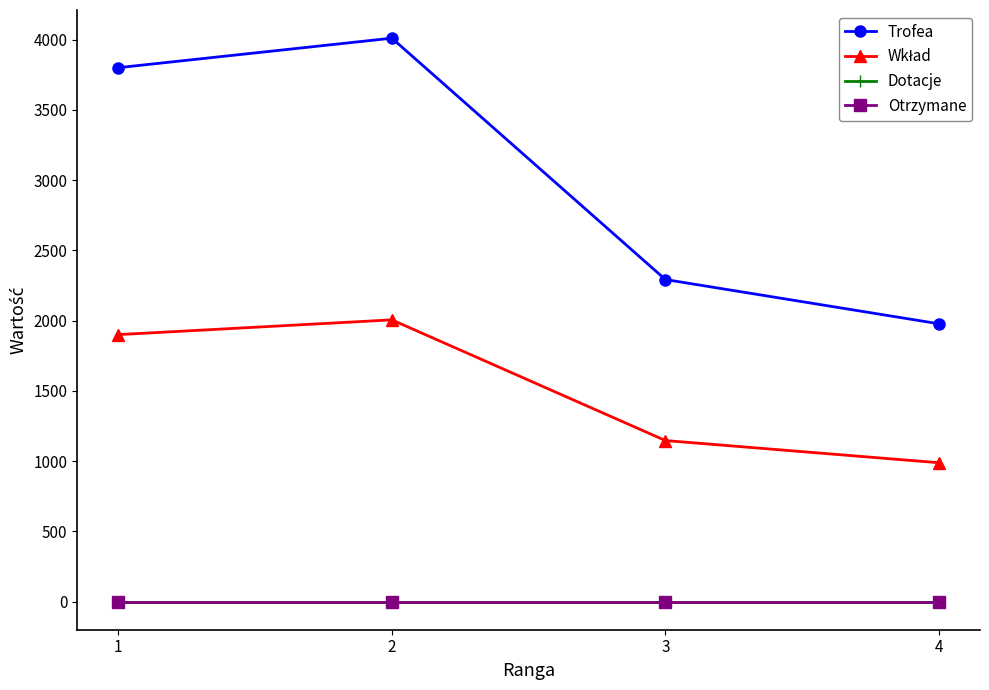

How many interior local peaks does the Trofea series have?

1